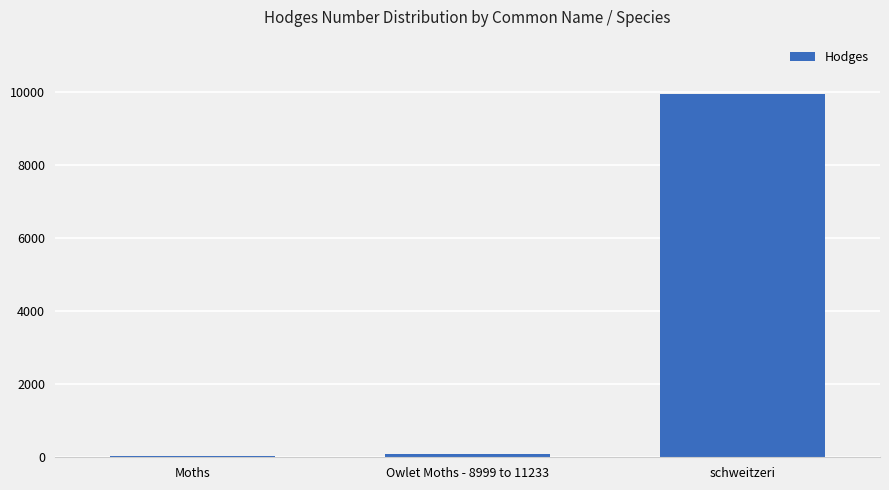

What is the greatest value displayed?

9934.1